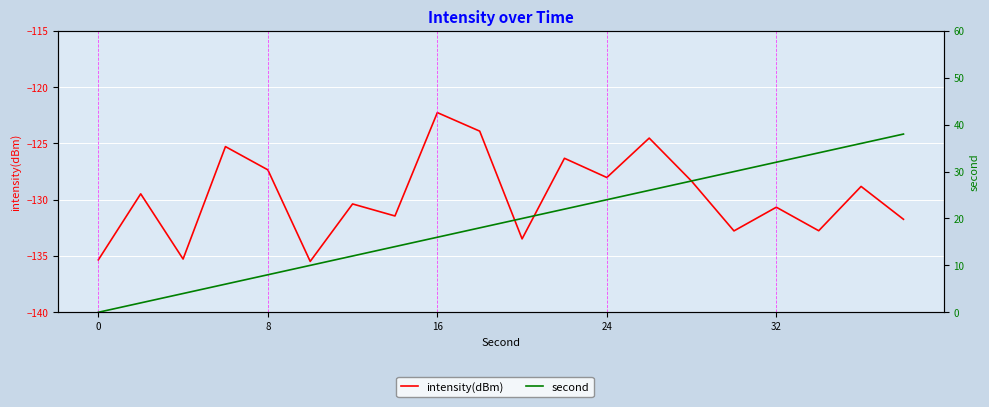

Is it true that second equals 16.0 at 8?

True